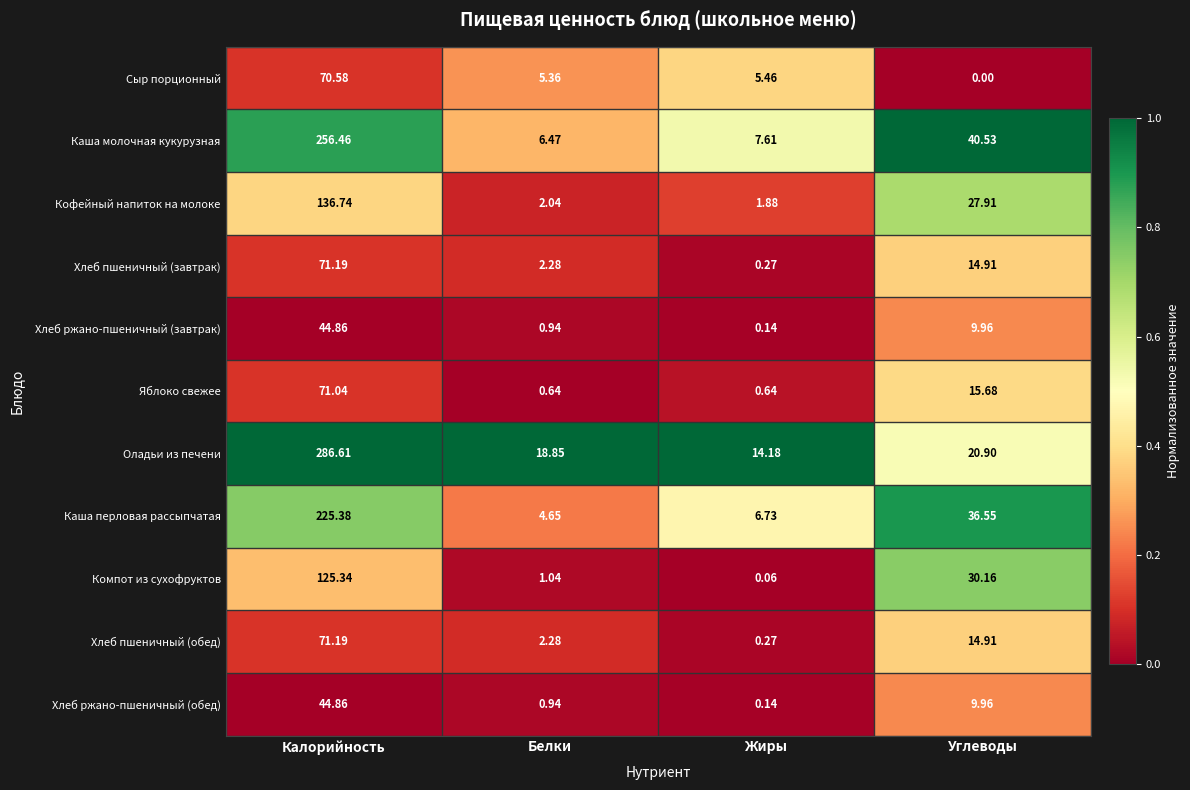

What is the maximum value shown in the chart?

286.6